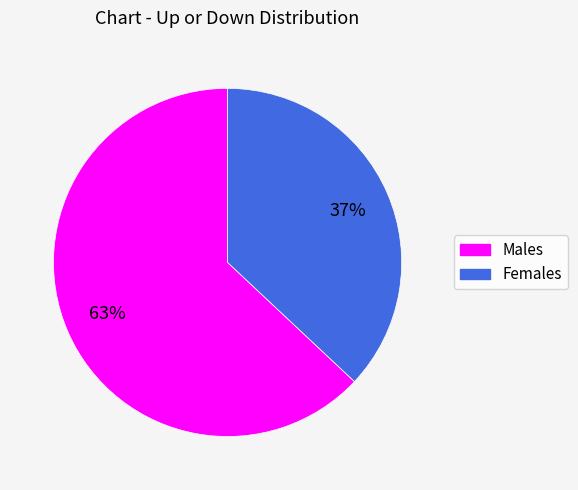

To the nearest percent, what is the average slice percentage?

50%